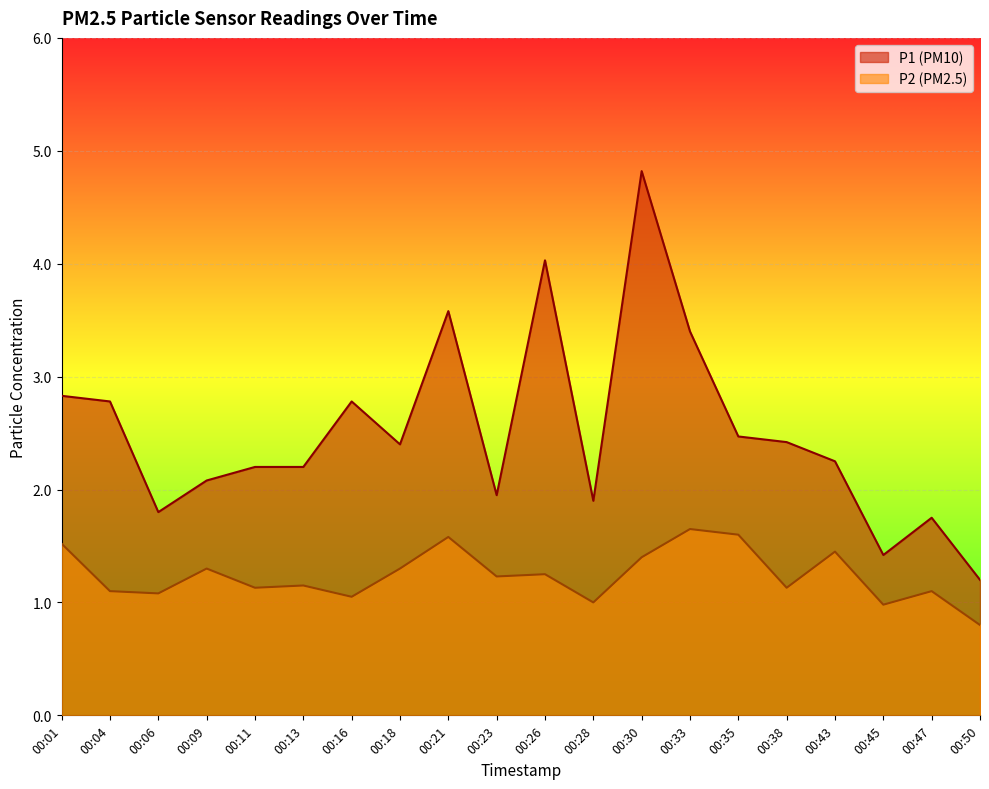

Reading right to left, list all the values displayed in this chart.

P1: 1.2	1.8	1.4	2.2	2.4	2.5	3.4	4.8	1.9	4.0	1.9	3.6	2.4	2.8	2.2	2.2	2.1	1.8	2.8	2.8
P2: 0.8	1.1	1.0	1.4	1.1	1.6	1.6	1.4	1.0	1.2	1.2	1.6	1.3	1.1	1.1	1.1	1.3	1.1	1.1	1.5